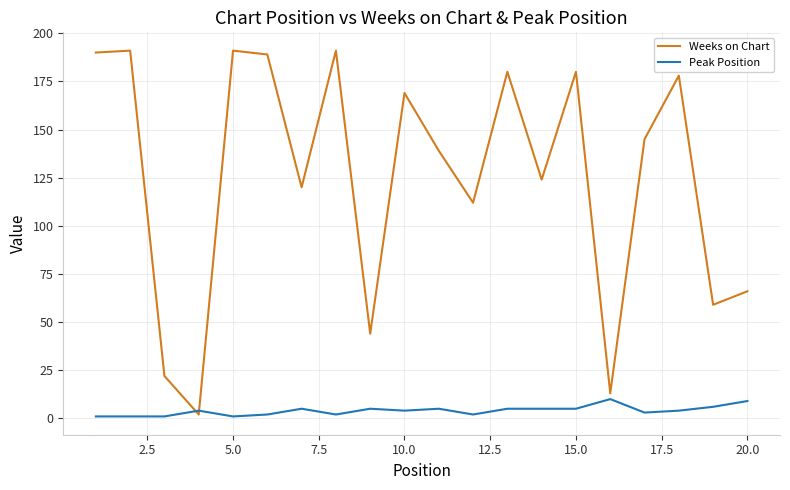

Which series has the largest range (max minus min)?

Weeks on Chart